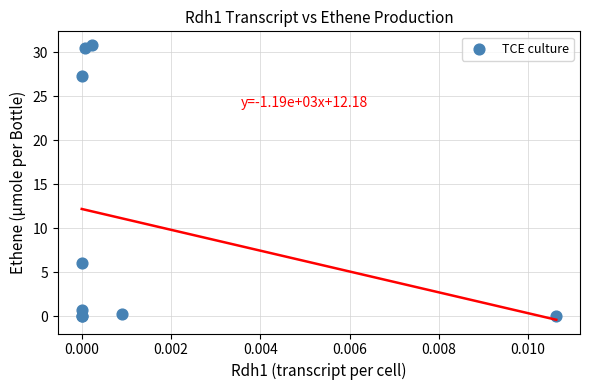

What Y value in the scatter plot is closest to 15?

6.1